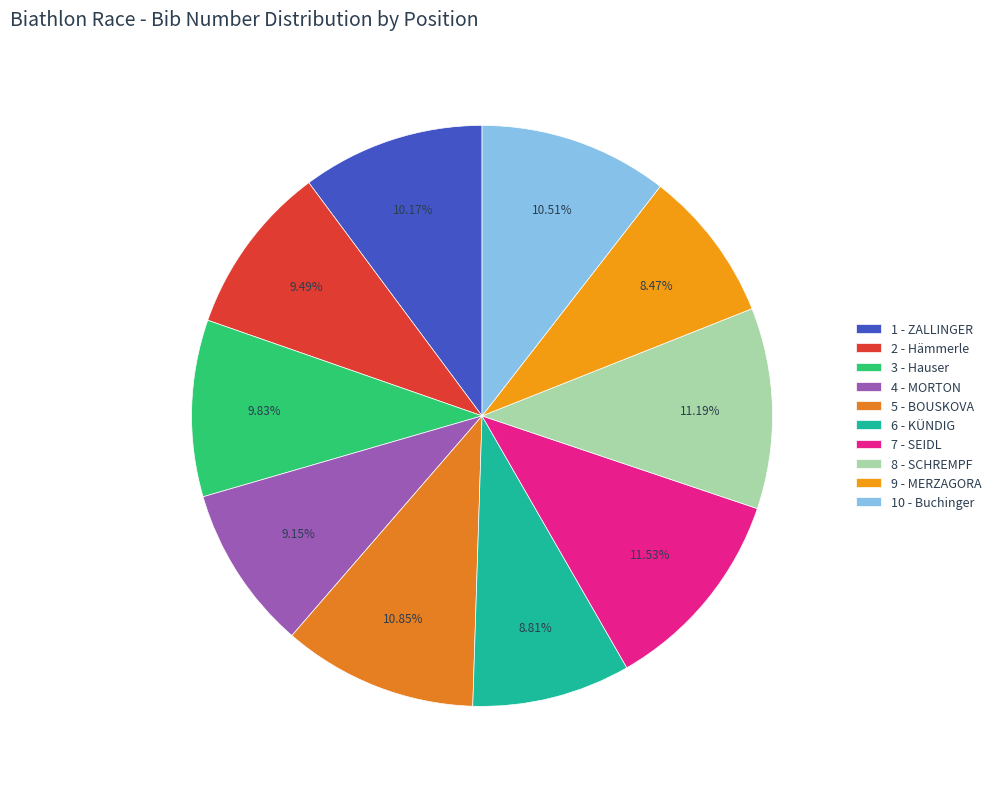

How many segments does this pie chart have?

10